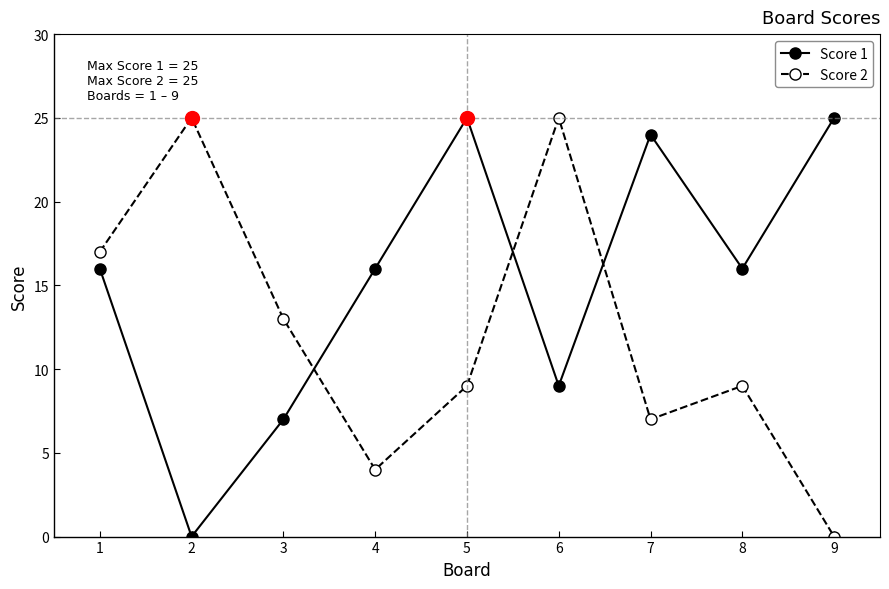

Which category has the lowest value in the Score 2 series?

9